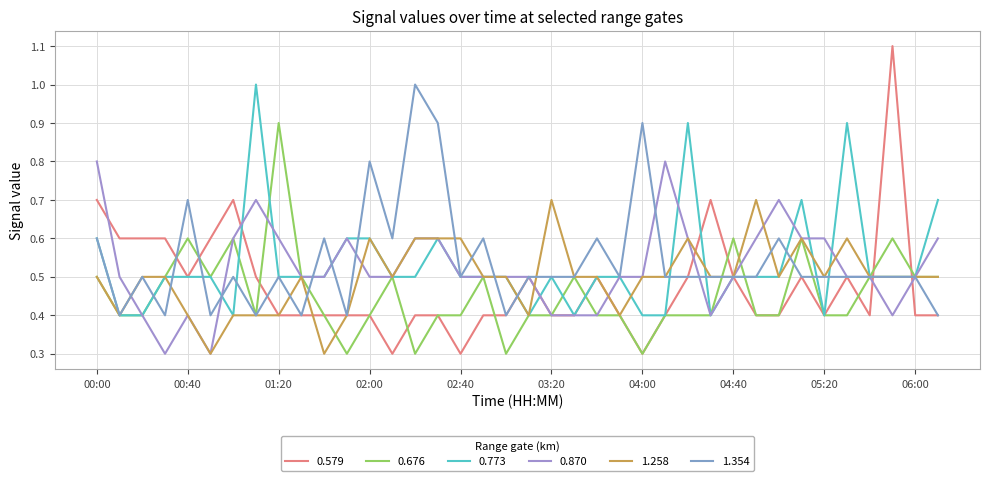

True or false: 0.870 has more than 1 points higher than both neighbors.

True